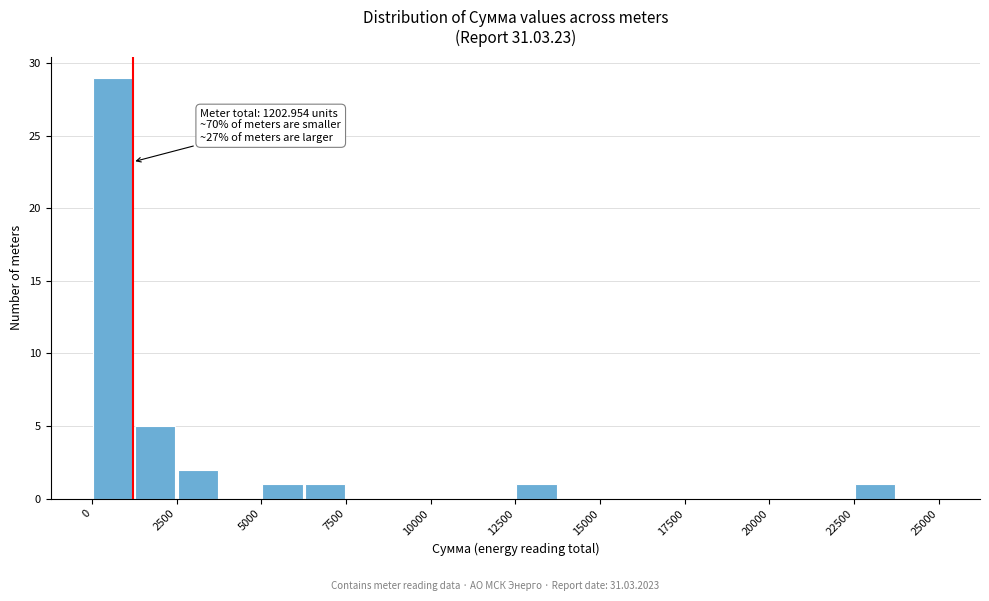

Around what value on the x-axis is the tallest bar? Give the approximate position of its centre, as read against the axis.

500